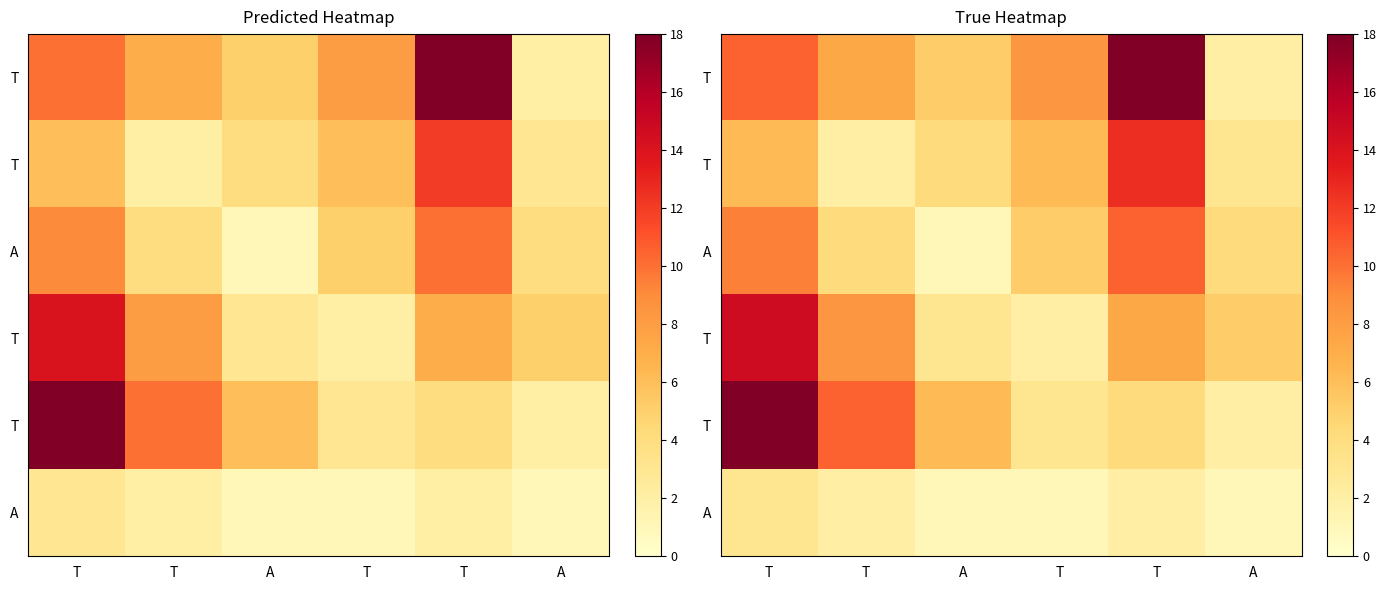

What is the difference between the highest and lowest values at A?

5.3